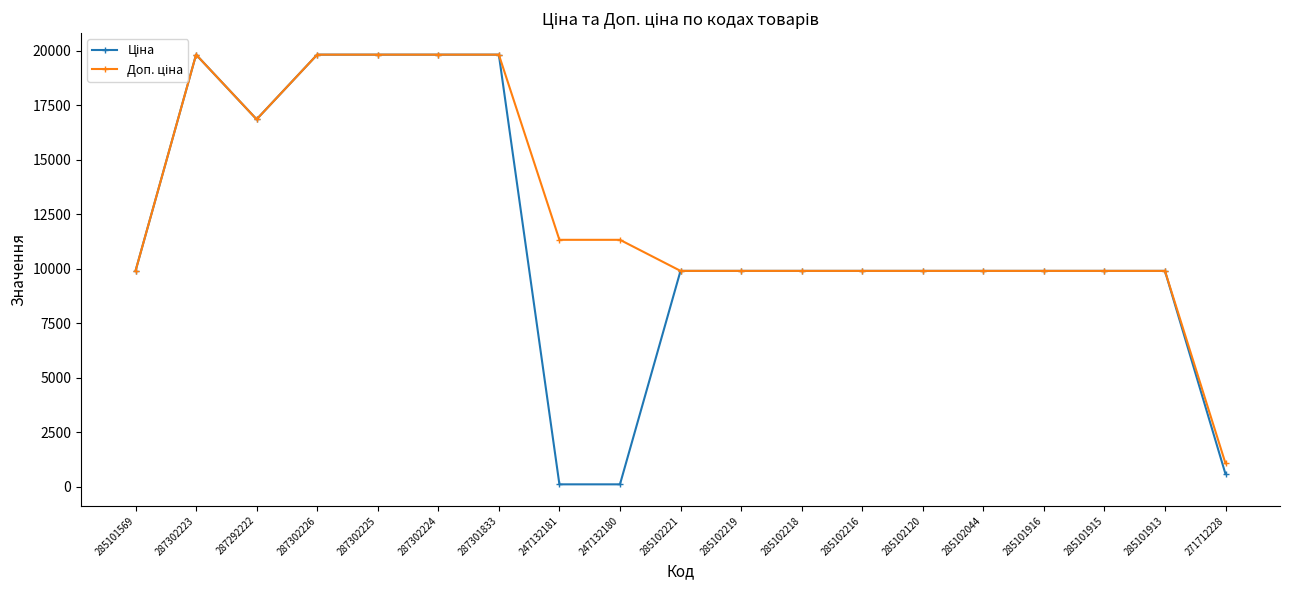

What is the maximum value shown in the chart?

19831.1